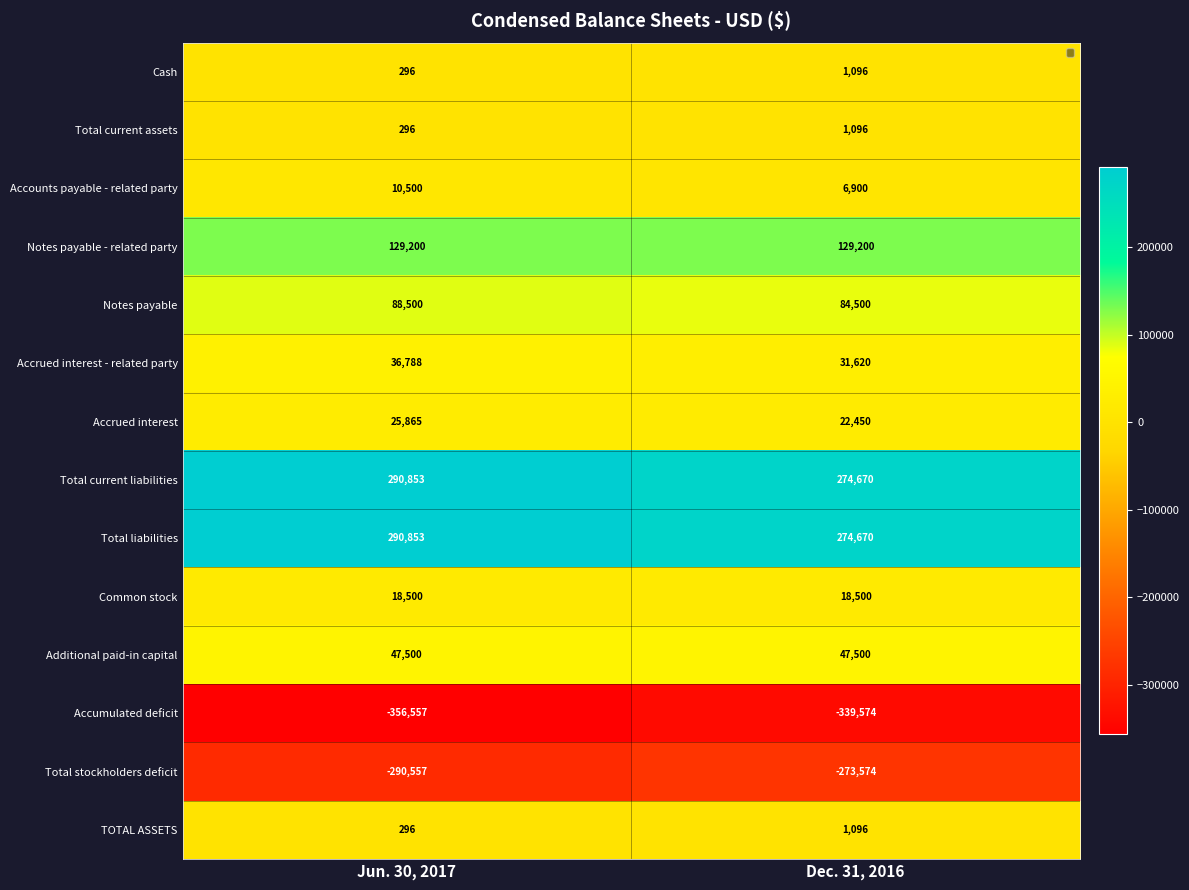

Is the value of Cash at Dec. 31, 2016 greater than the value of Total liabilities at Jun. 30, 2017?

No